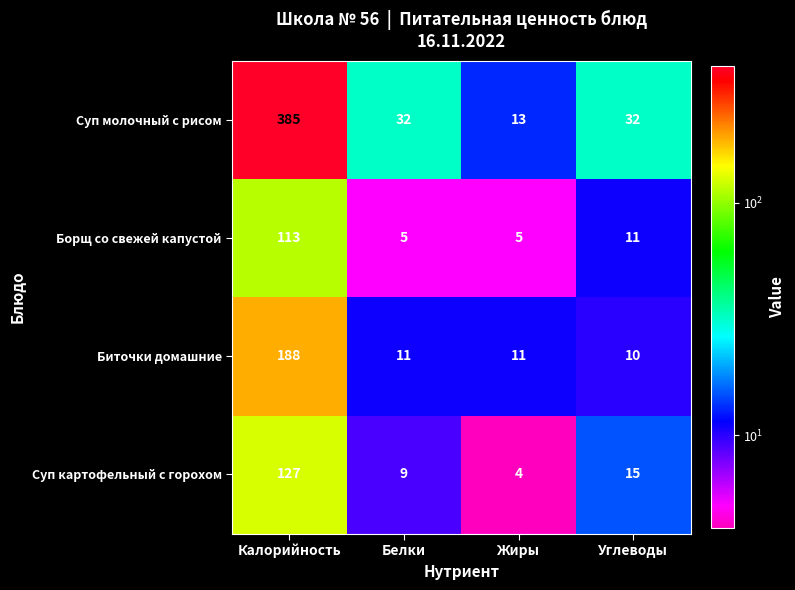

List the series in order of their peak value, highest first.

Суп молочный с рисом, Биточки домашние, Суп картофельный с горохом, Борщ со свежей капустой